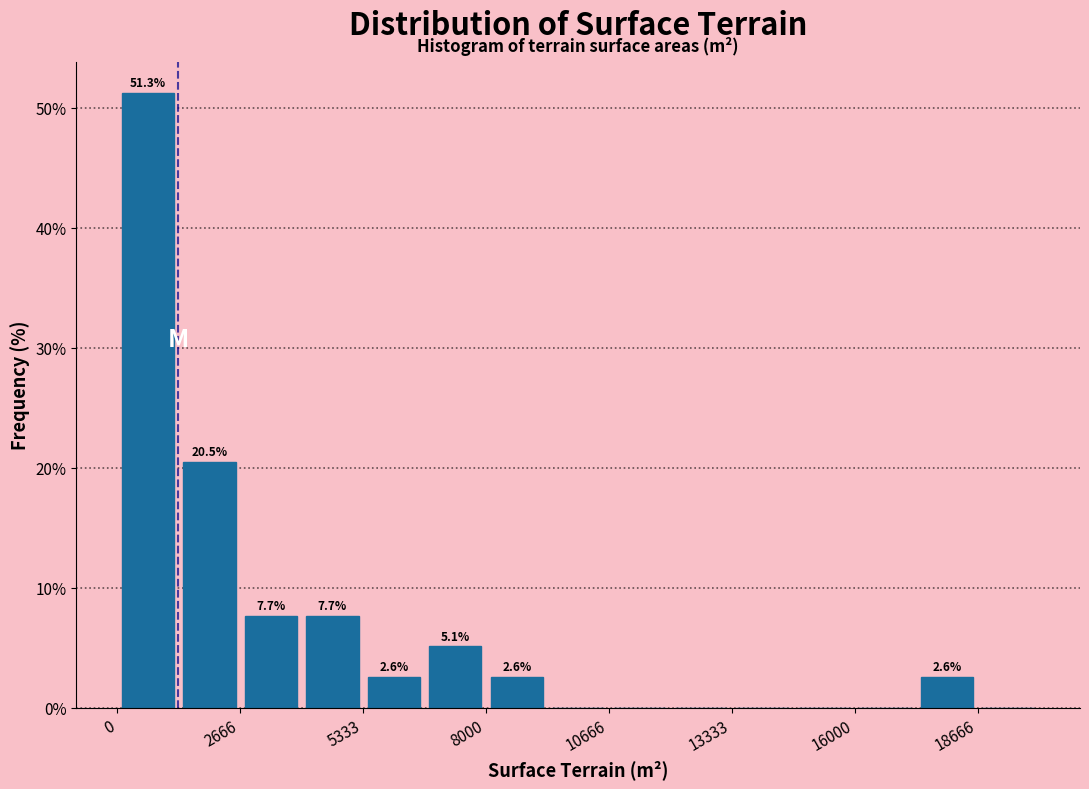

Read against the x-axis, roughly where is the centre of the tallest bar?

500